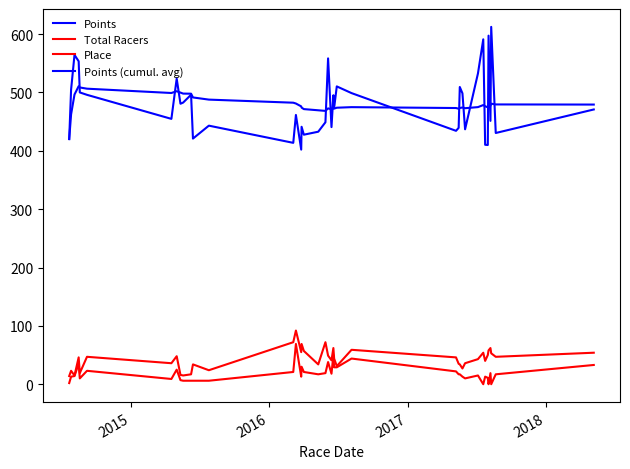

Does the chart display data point markers on the line(s)?

No